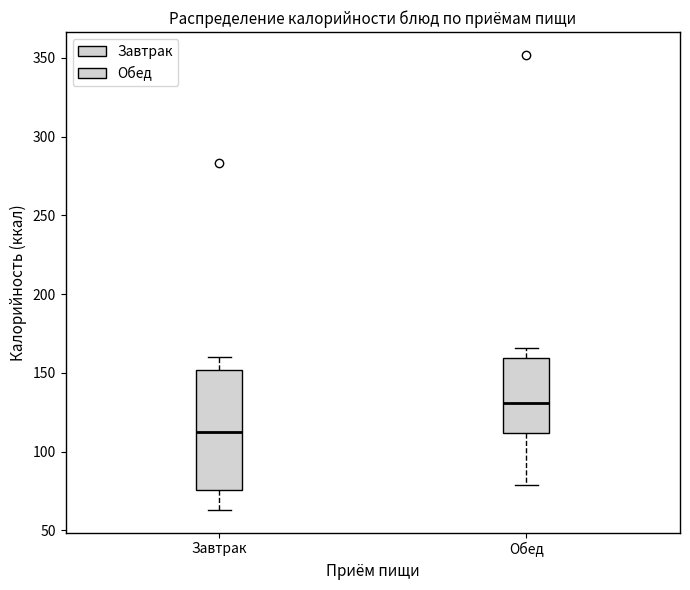

Reading left to right, transcribe this box plot: for each box, give where its median line is, the range the box spans, and where its two whiskers end, as read against the y-axis. The values are not printed on the chart, so give them approximately, as read against the axis.

Завтрак: median 115, box 75 to 150, whiskers 65 to 160
Обед: median 130, box 110 to 160, whiskers 80 to 165